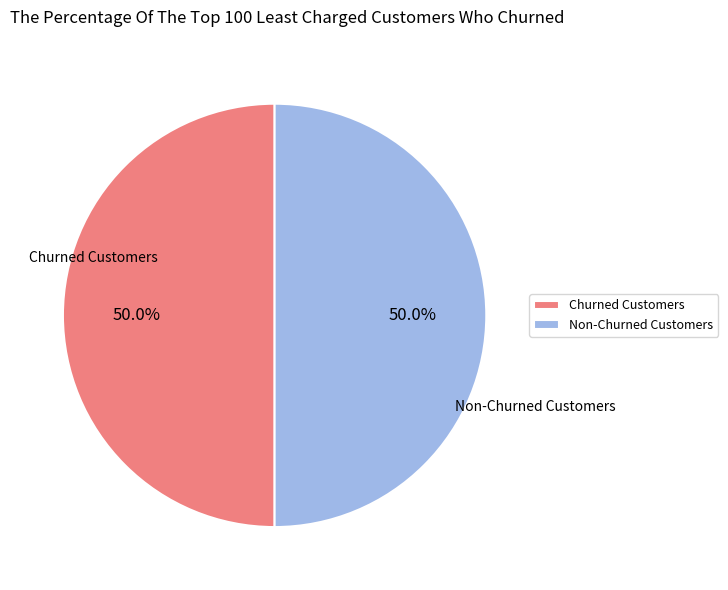

What percentage is NOT represented by Non-Churned Customers?

50.0%